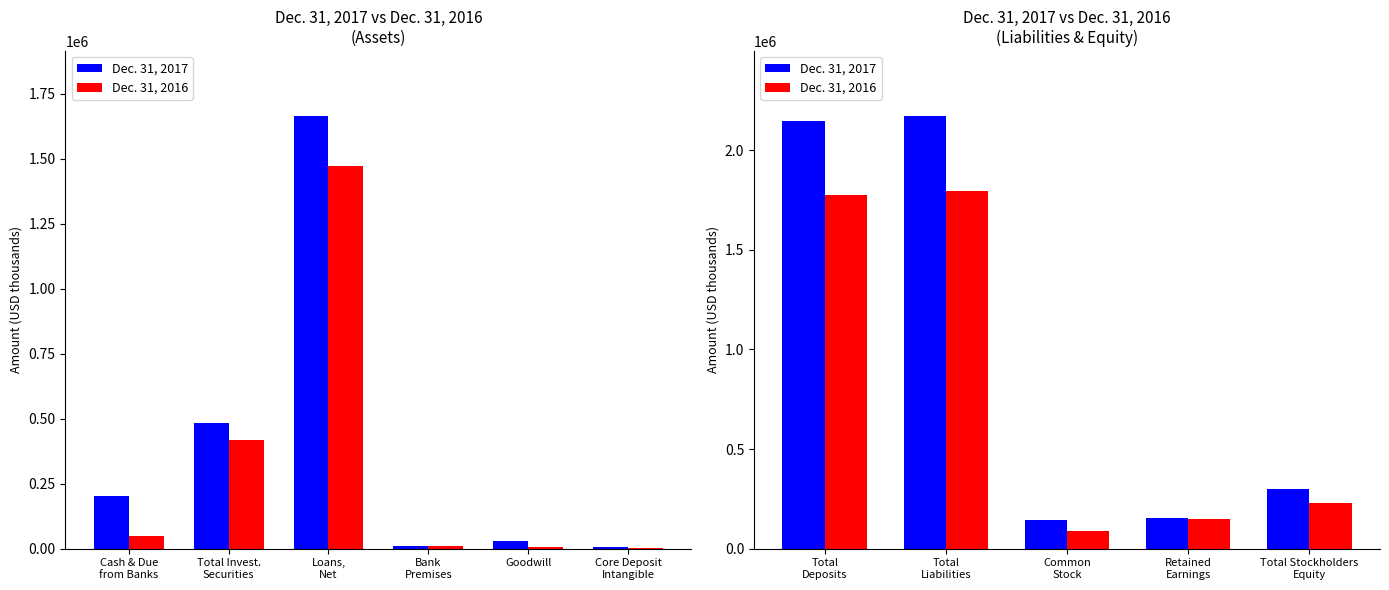

Which series has the widest spread of values?

Dec. 31, 2017